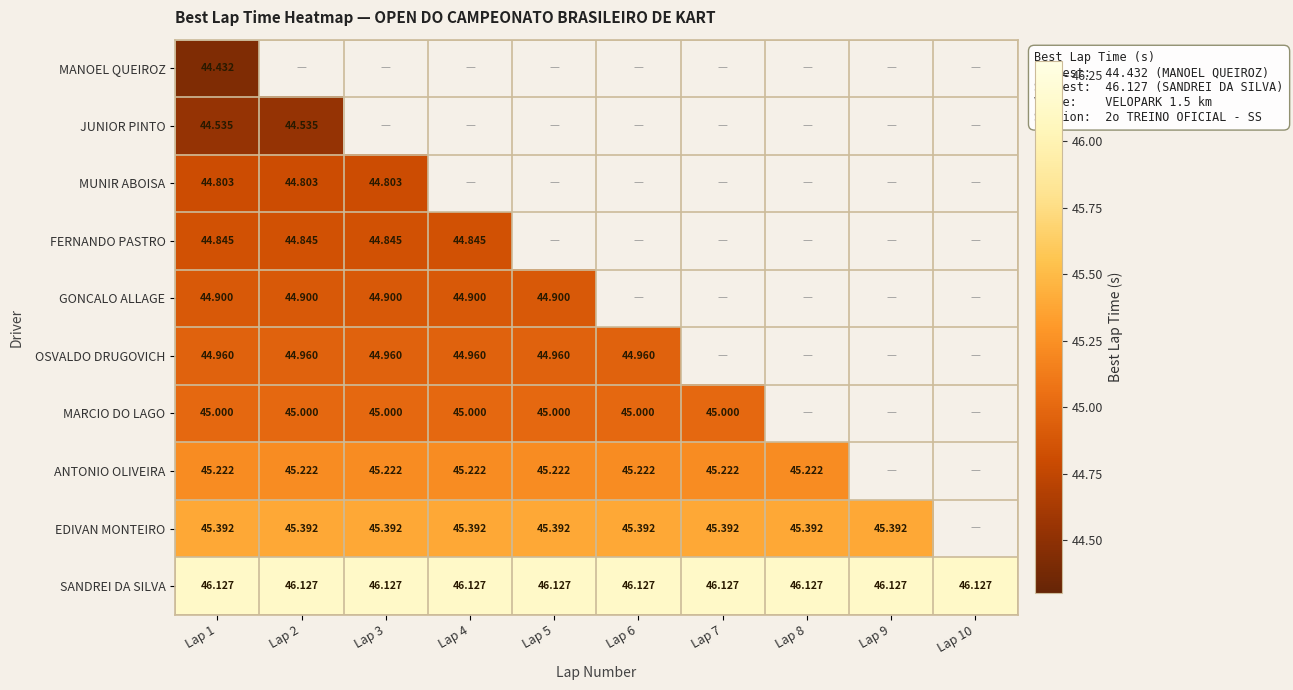

Which category has the lowest value in the FERNANDO PASTRO series?

Lap 1